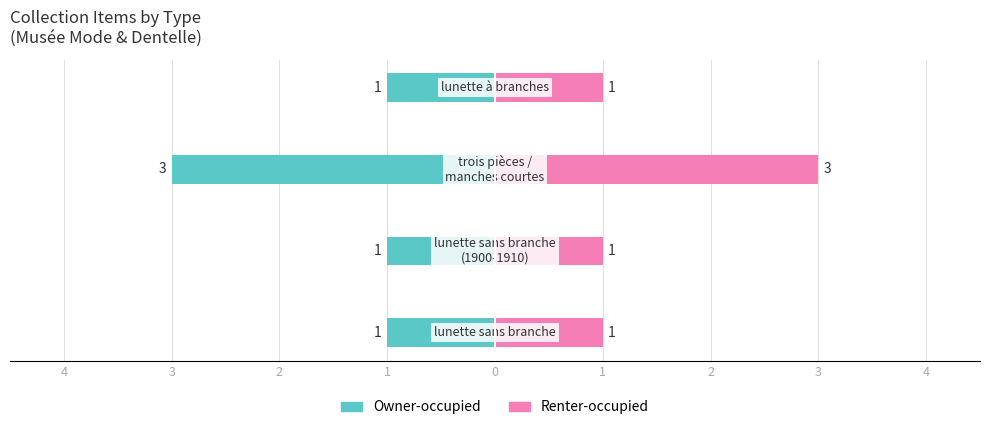

Is the value of Owner-occupied at 2 greater than the value of Renter-occupied at 4?

No